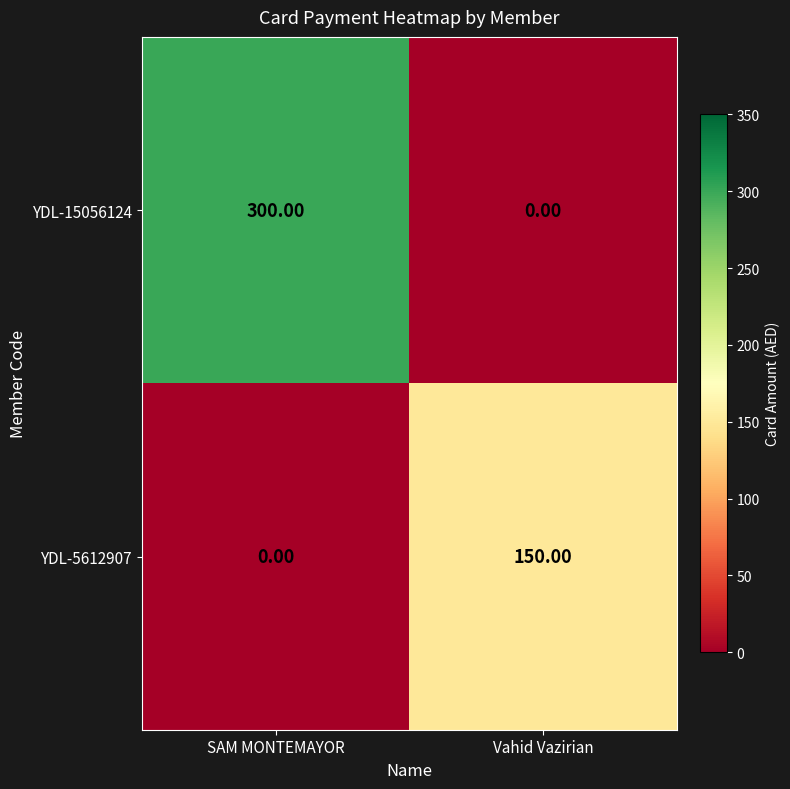

How many data points does each series have?

2